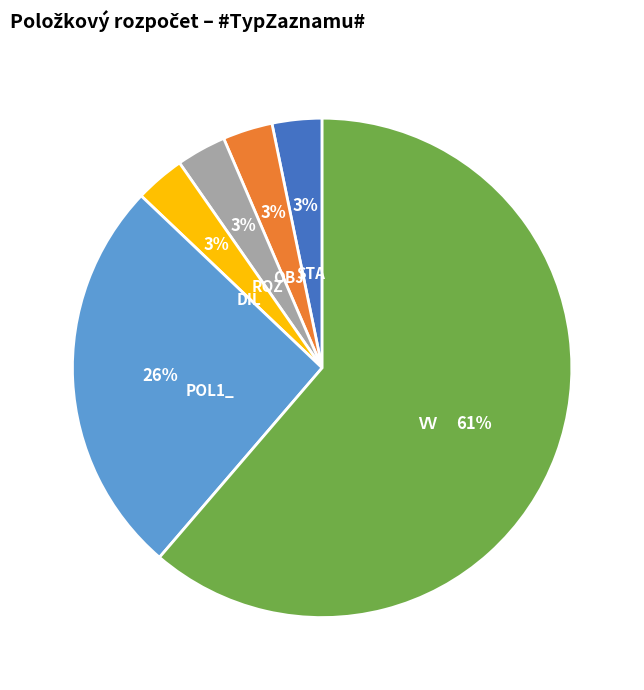

What is the majority slice?

VV